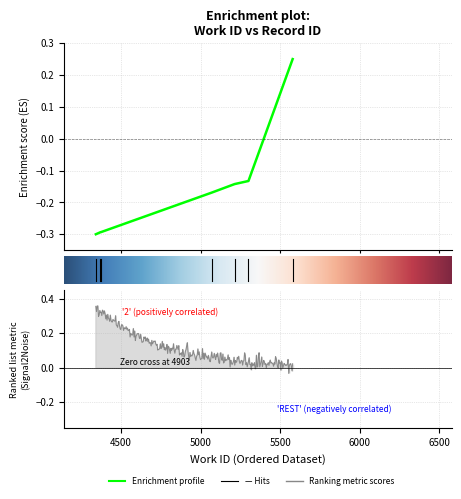

How many values are between 0 and 1?

1